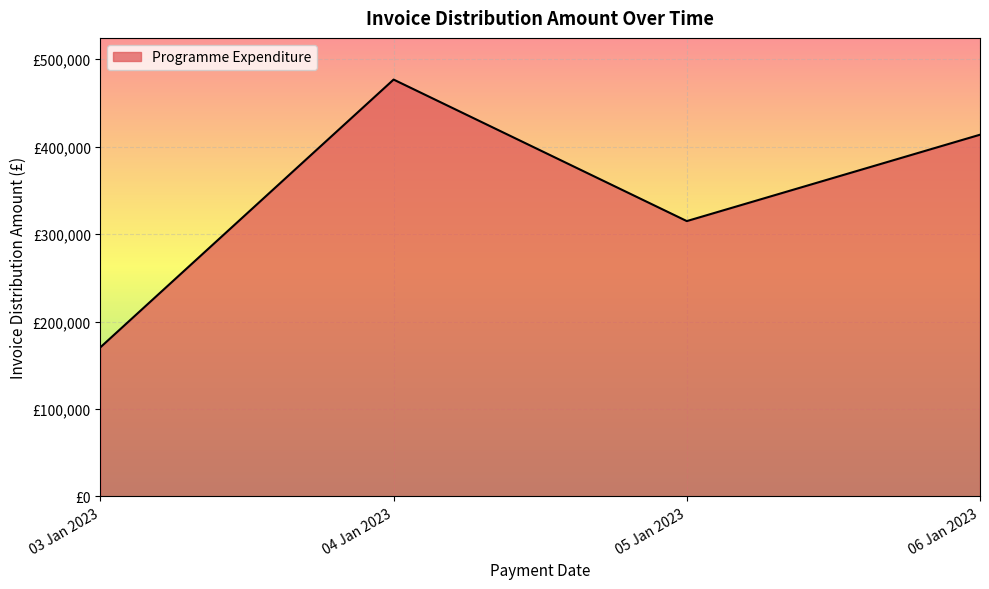

List the labels in order of value, largest first.

04 Jan 2023, 06 Jan 2023, 05 Jan 2023, 03 Jan 2023